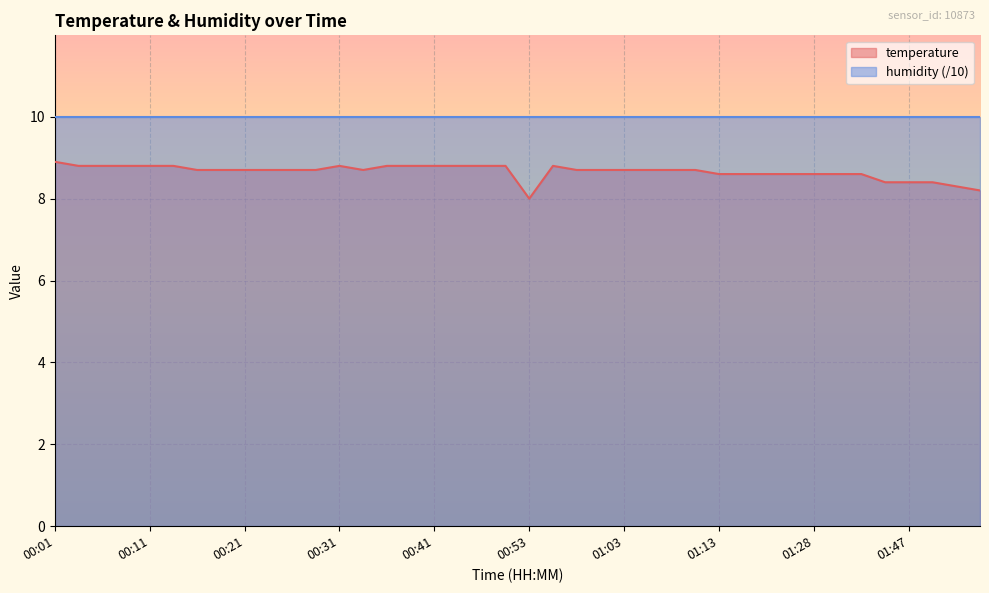

Reading right to left, extract all data points from this chart.

8.2	8.3	8.4	8.4	8.4	8.6	8.6	8.6	8.6	8.6	8.6	8.6	8.7	8.7	8.7	8.7	8.7	8.7	8.8	8.0	8.8	8.8	8.8	8.8	8.8	8.8	8.7	8.8	8.7	8.7	8.7	8.7	8.7	8.7	8.8	8.8	8.8	8.8	8.8	8.9